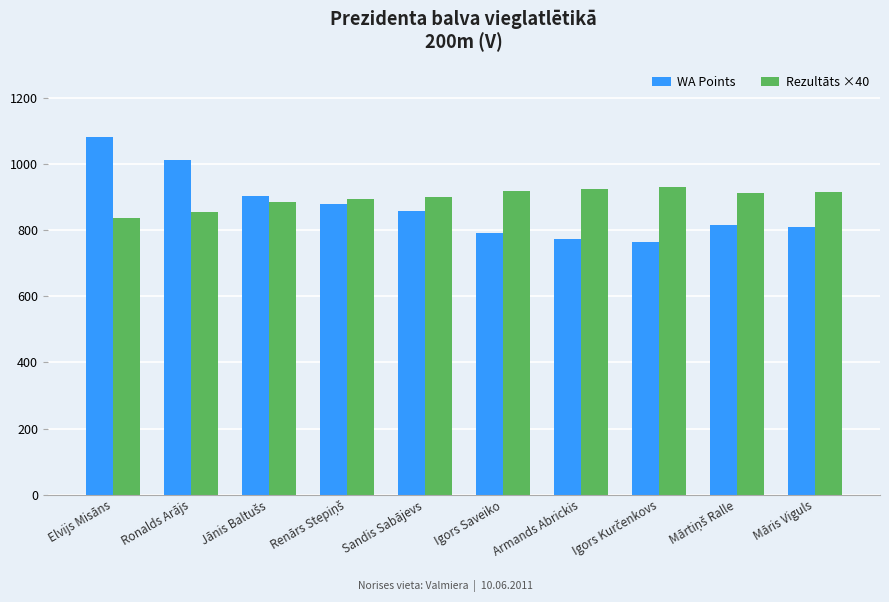

What is the maximum value shown in the chart?

1081.0